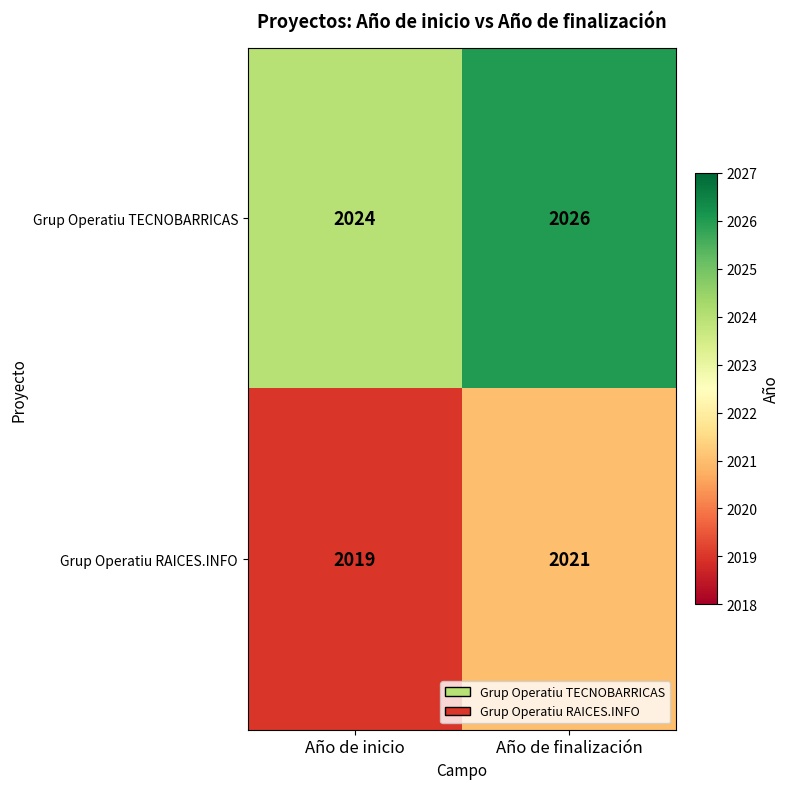

At which category is the sum across all series the highest?

Año de finalización